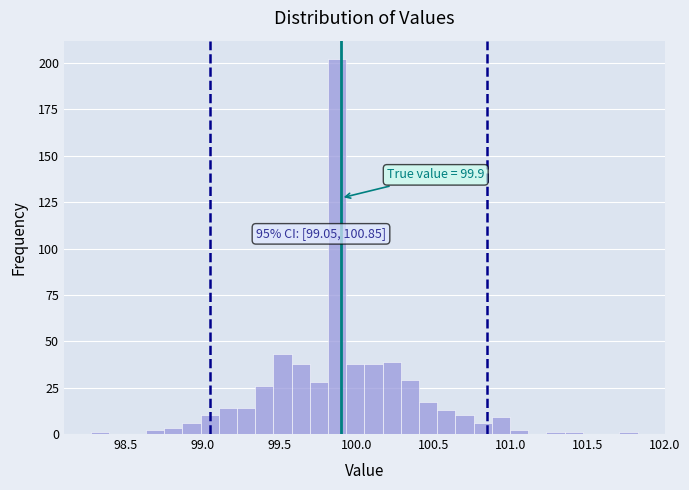

Around what value on the x-axis is the tallest bar? Give the approximate position of its centre, as read against the axis.

99.90